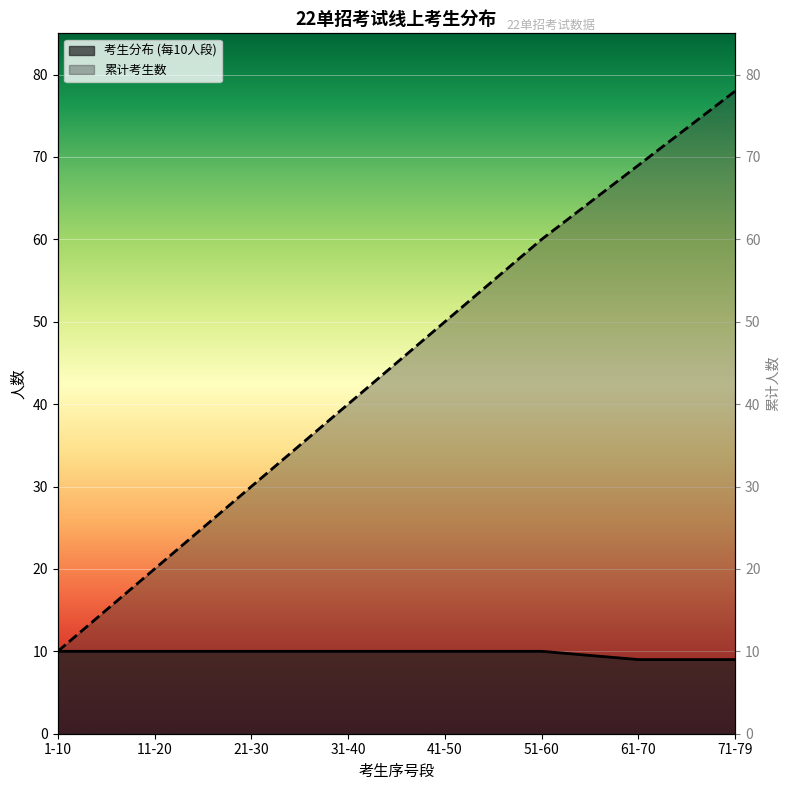

The 累计考生数 series shows 50 at 41-50. True or false?

True